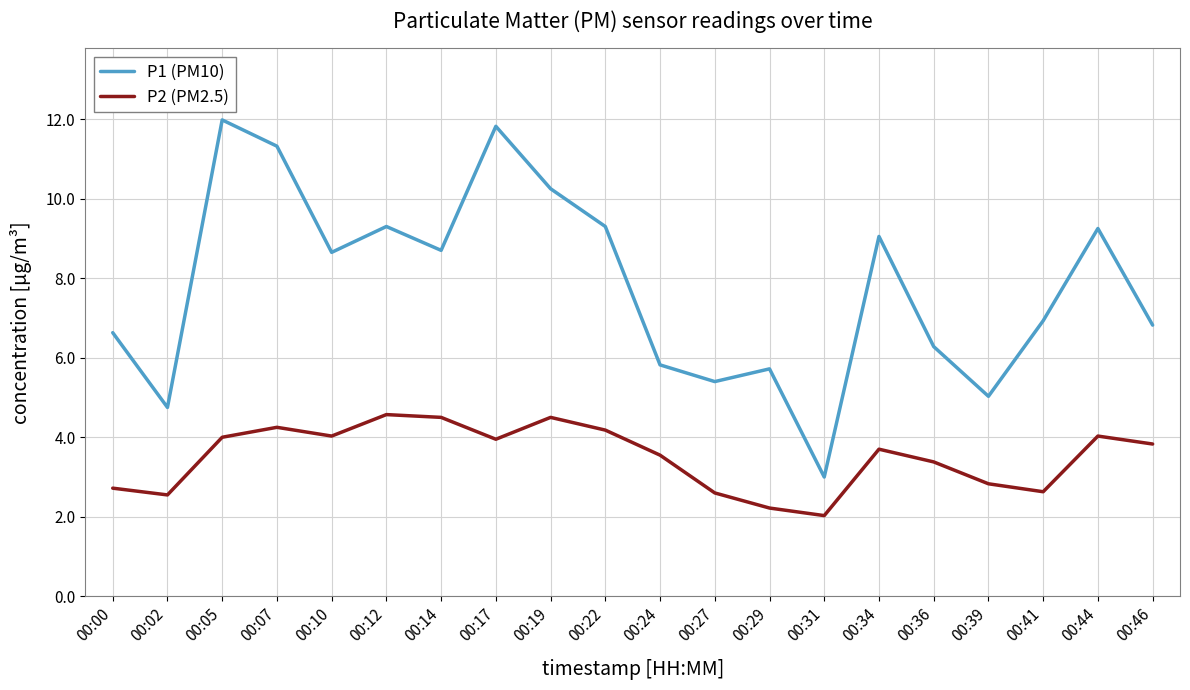

In P2 (PM2.5), how many points are lower than both neighbors (excluding endpoints)?

5